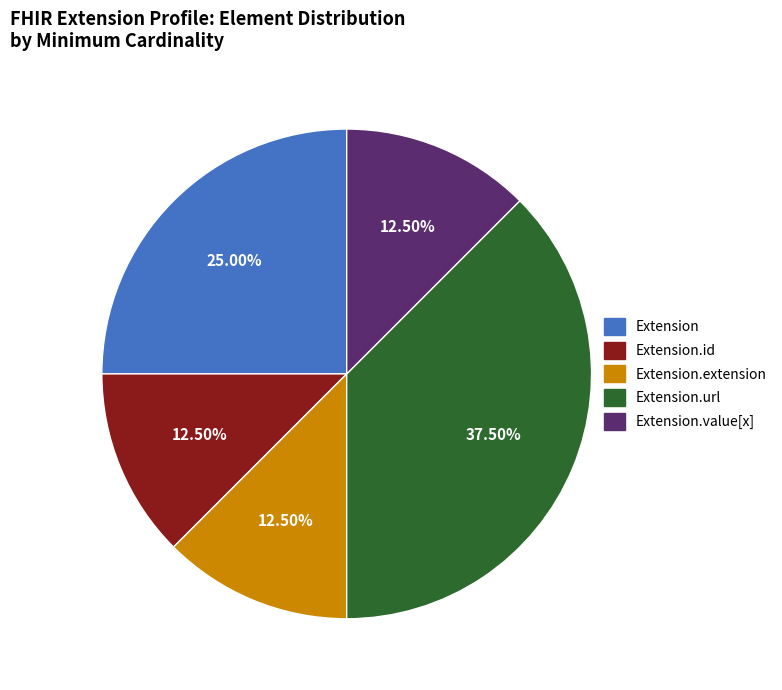

Is there a majority slice in this chart?

No